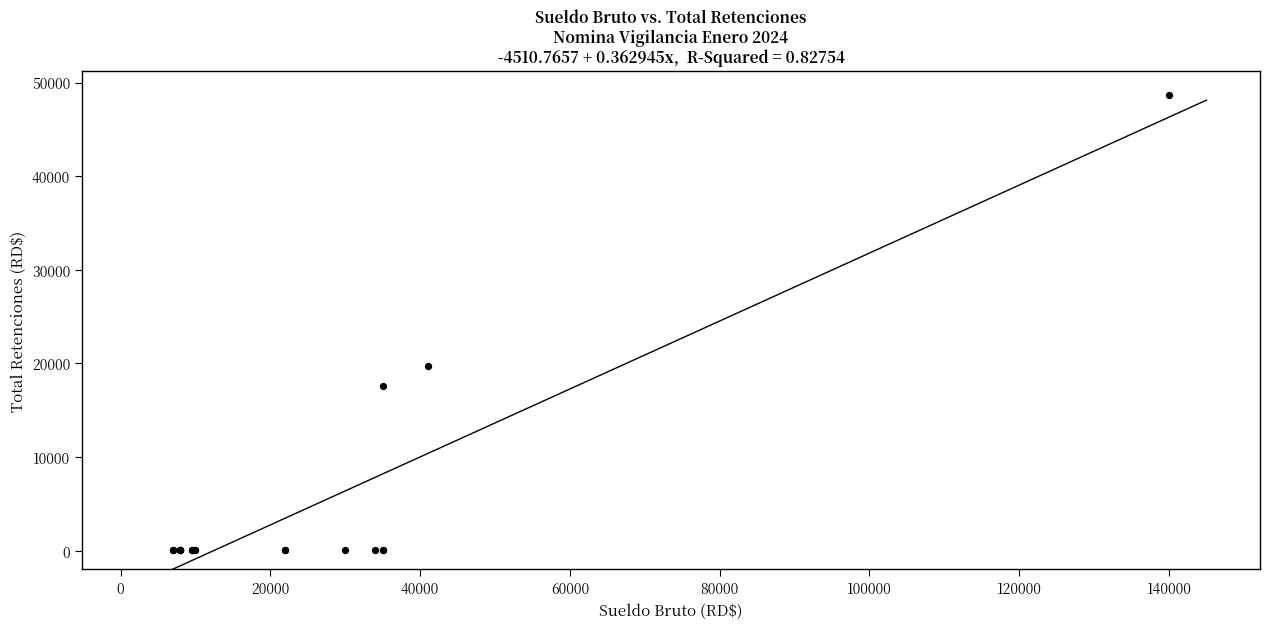

What Y value in the scatter plot is closest to 24339?

19761.1